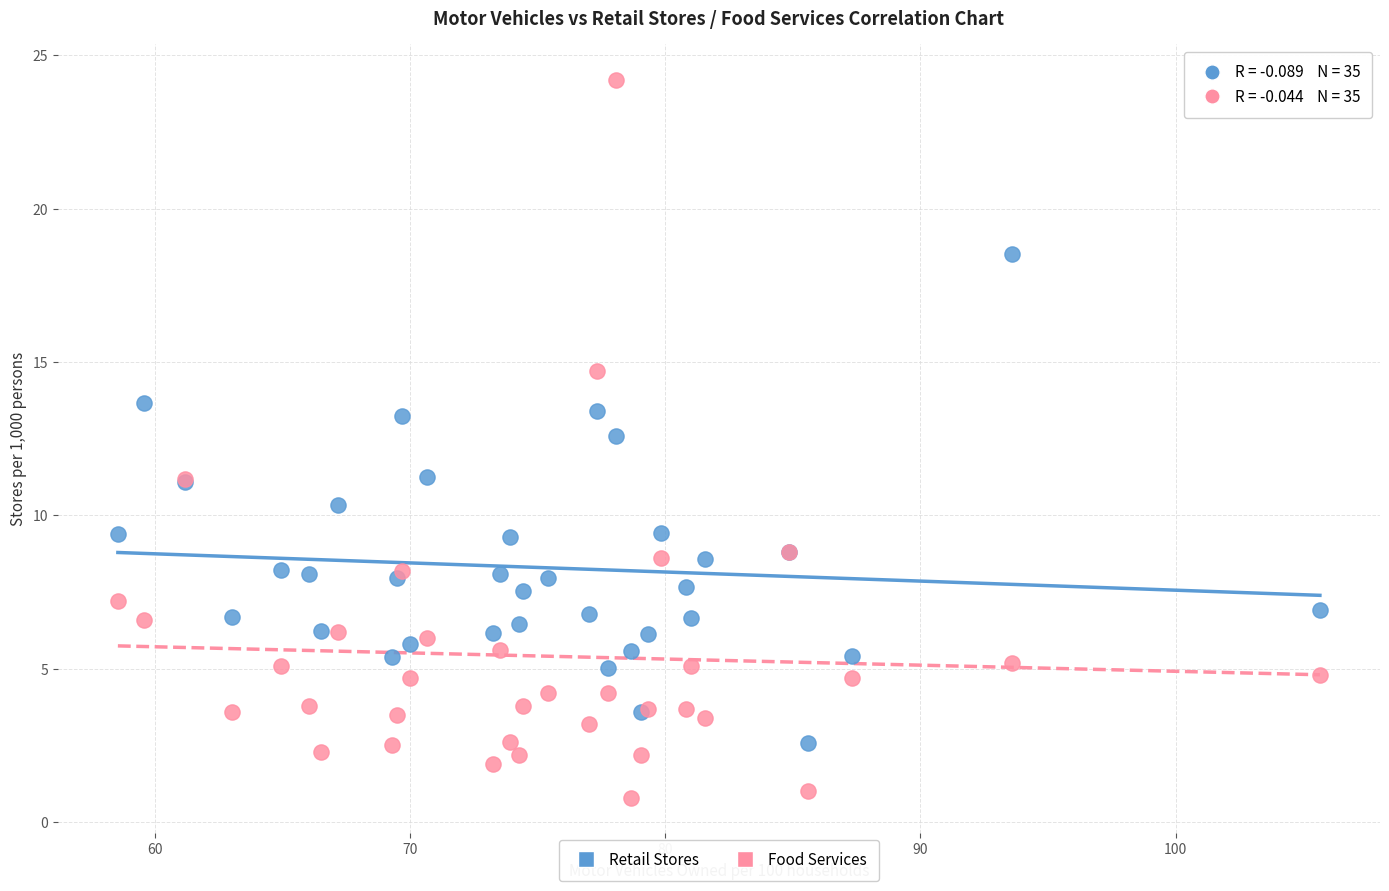

Which series reaches the maximum Y coordinate?

Food Services